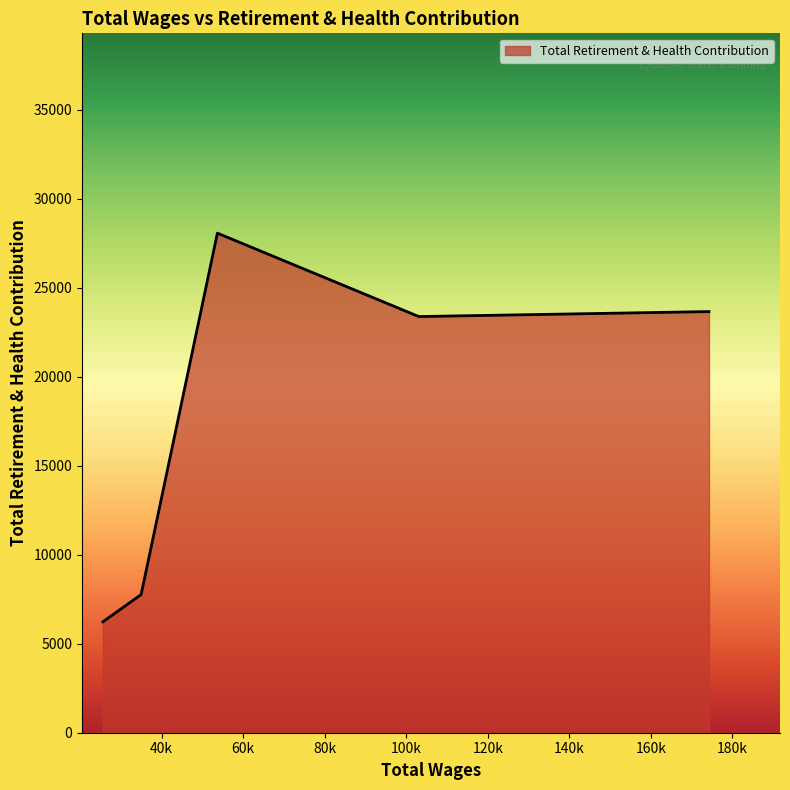

Count the number of data series in this chart.

1